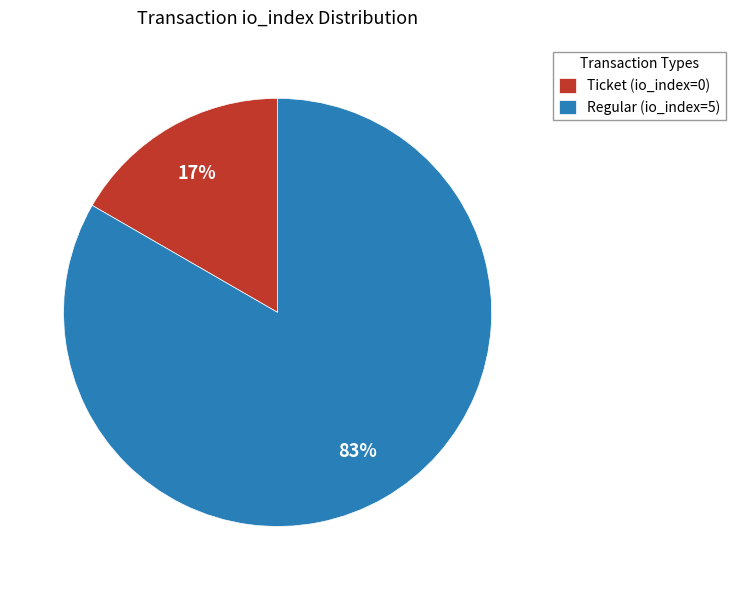

Is the sum of Regular (io_index=5) and Ticket (io_index=0) greater than half?

Yes